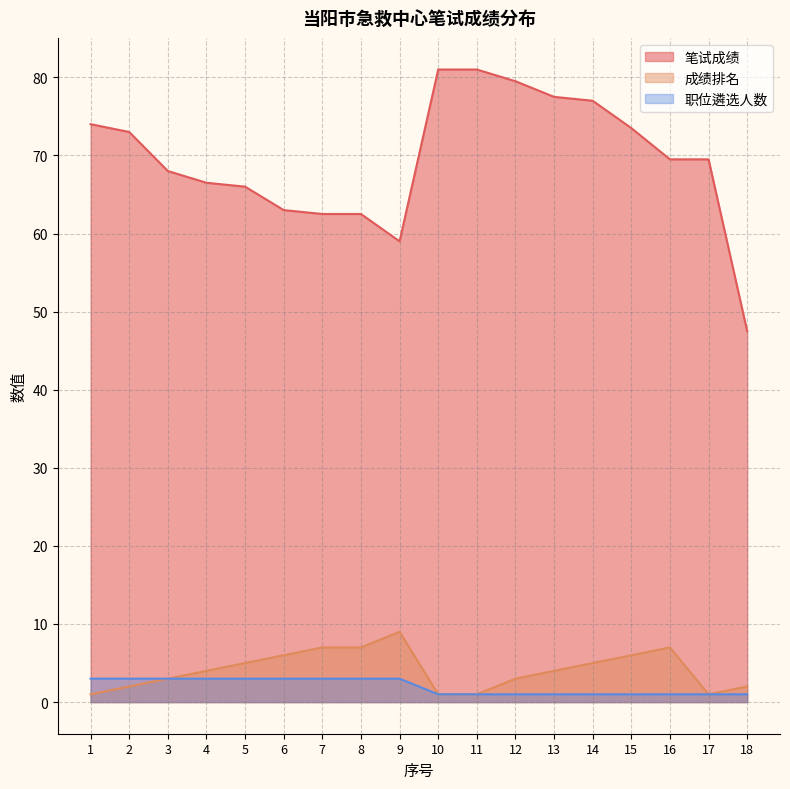

The value of 成绩排名 at 16 is 7.0. True or false?

True